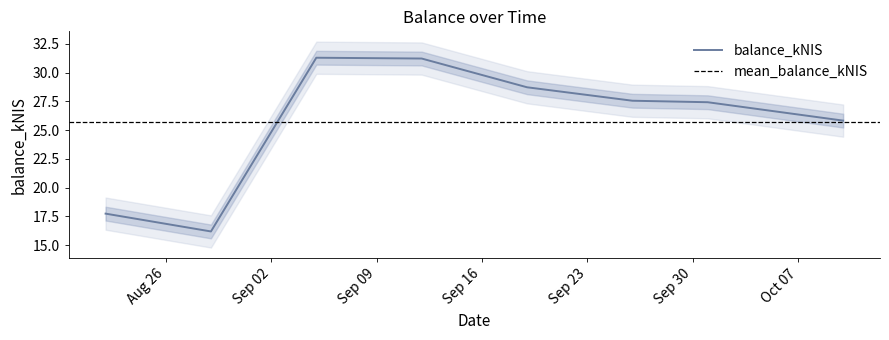

Does the chart have visible grid lines?

No